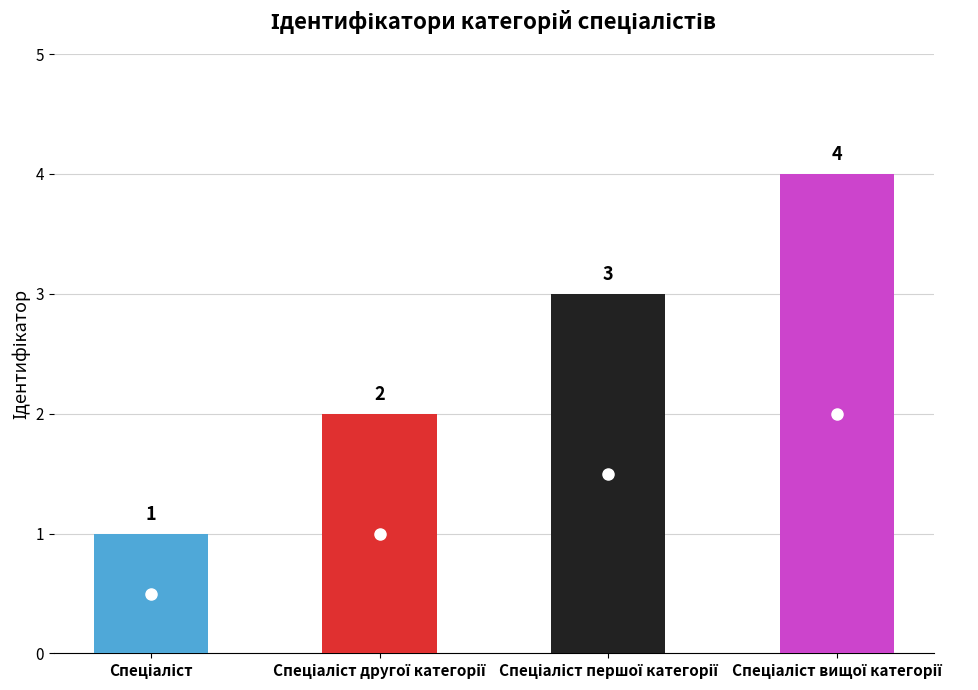

Which label corresponds to the smallest value in the chart?

Спеціаліст